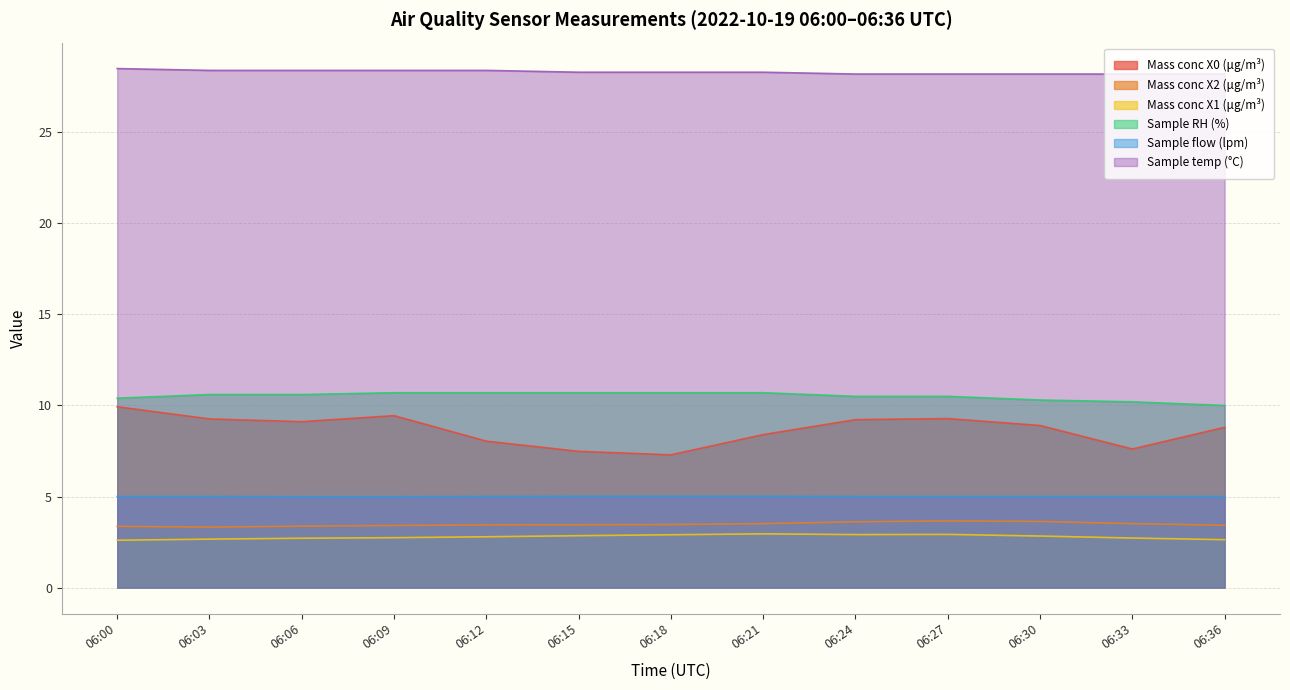

Reading left to right, list all the values displayed in this chart.

Mass conc X0 (μg/m³): 06:00=9.9	06:03=9.3	06:06=9.1	06:09=9.4	06:12=8.0	06:15=7.5	06:18=7.3	06:21=8.4	06:24=9.2	06:27=9.3	06:30=8.9	06:33=7.6	06:36=8.8
Mass conc X2 (μg/m³): 06:00=3.4	06:03=3.3	06:06=3.4	06:09=3.4	06:12=3.4	06:15=3.5	06:18=3.5	06:21=3.5	06:24=3.6	06:27=3.7	06:30=3.6	06:33=3.5	06:36=3.4
Mass conc X1 (μg/m³): 06:00=2.6	06:03=2.7	06:06=2.7	06:09=2.7	06:12=2.8	06:15=2.9	06:18=2.9	06:21=3.0	06:24=2.9	06:27=2.9	06:30=2.8	06:33=2.7	06:36=2.6
Sample RH (%): 06:00=10.4	06:03=10.6	06:06=10.6	06:09=10.7	06:12=10.7	06:15=10.7	06:18=10.7	06:21=10.7	06:24=10.5	06:27=10.5	06:30=10.3	06:33=10.2	06:36=10.0
Sample flow (lpm): 06:00=5.0	06:03=5.0	06:06=5.0	06:09=5.0	06:12=5.0	06:15=5.0	06:18=5.0	06:21=5.0	06:24=5.0	06:27=5.0	06:30=5.0	06:33=5.0	06:36=5.0
Sample temp (°C): 06:00=28.5	06:03=28.4	06:06=28.4	06:09=28.4	06:12=28.4	06:15=28.3	06:18=28.3	06:21=28.3	06:24=28.2	06:27=28.2	06:30=28.2	06:33=28.2	06:36=28.2